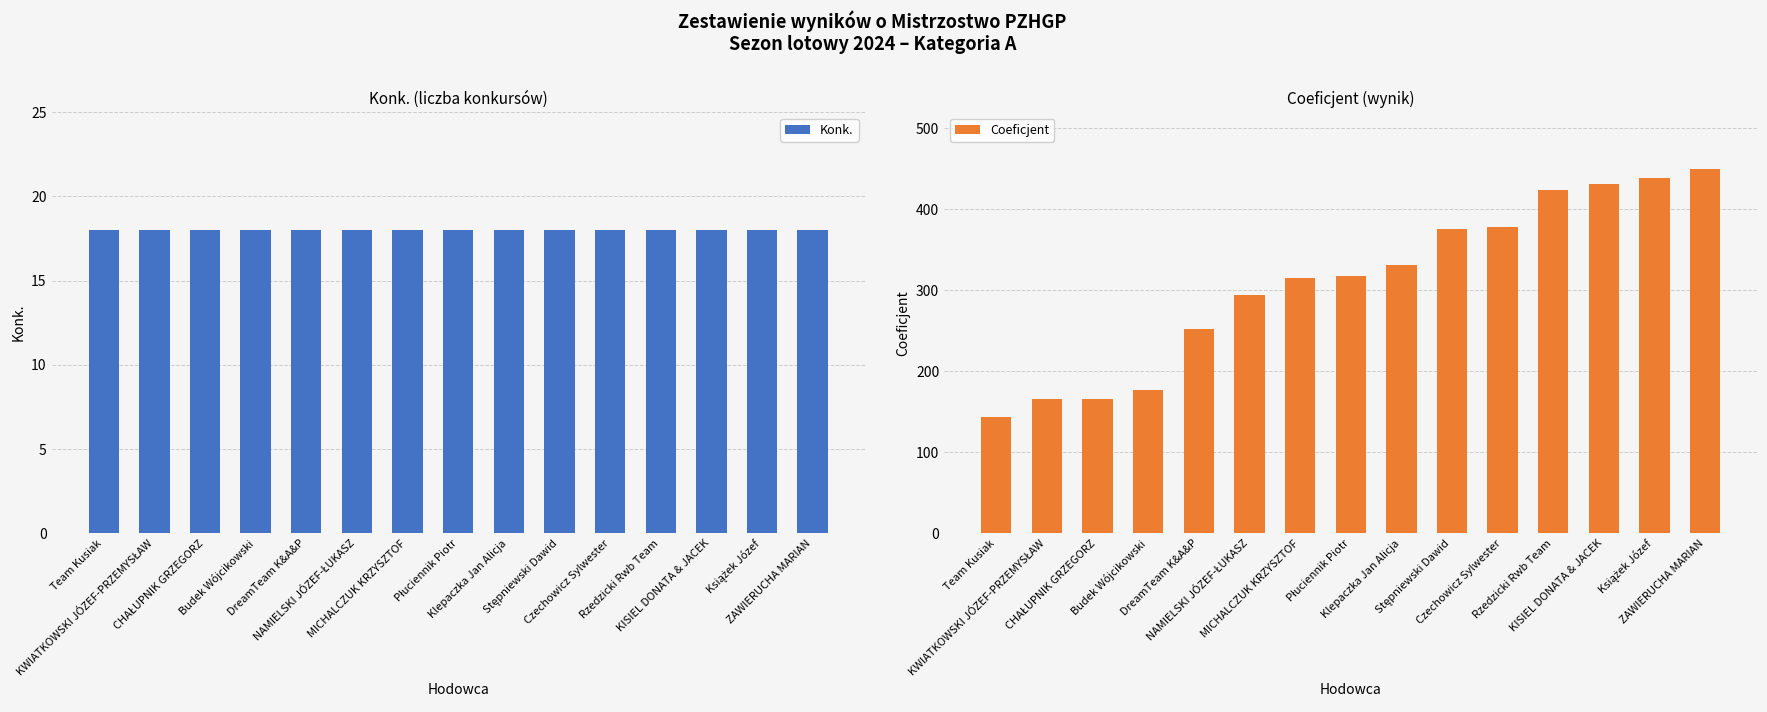

Which label corresponds to the largest value in the chart?

ZAWIERUCHA MARIAN